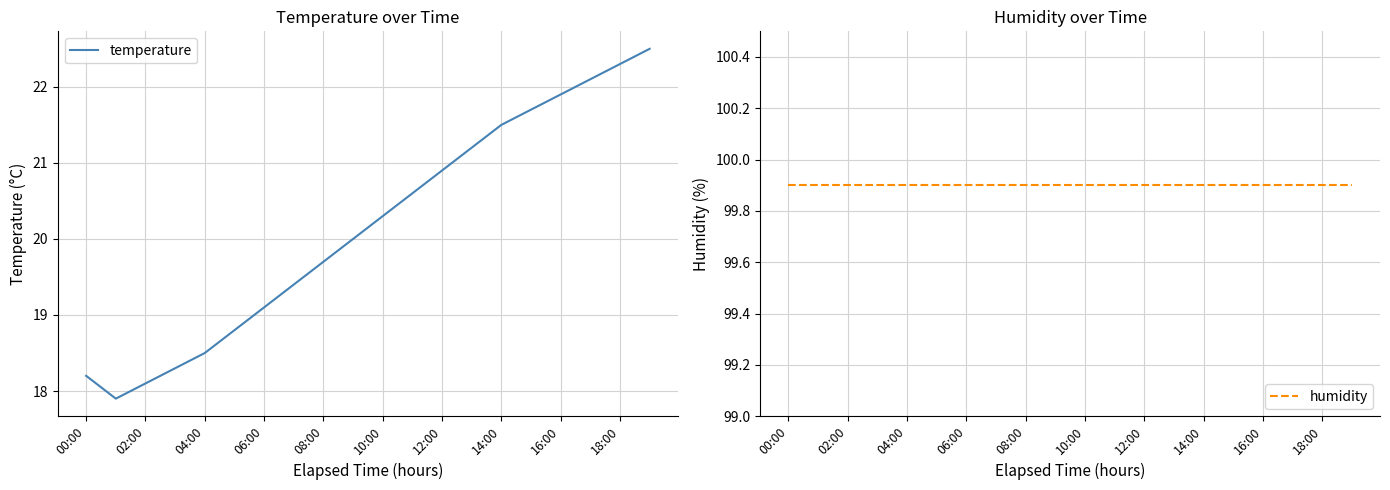

At which category is the sum across all series the highest?

19